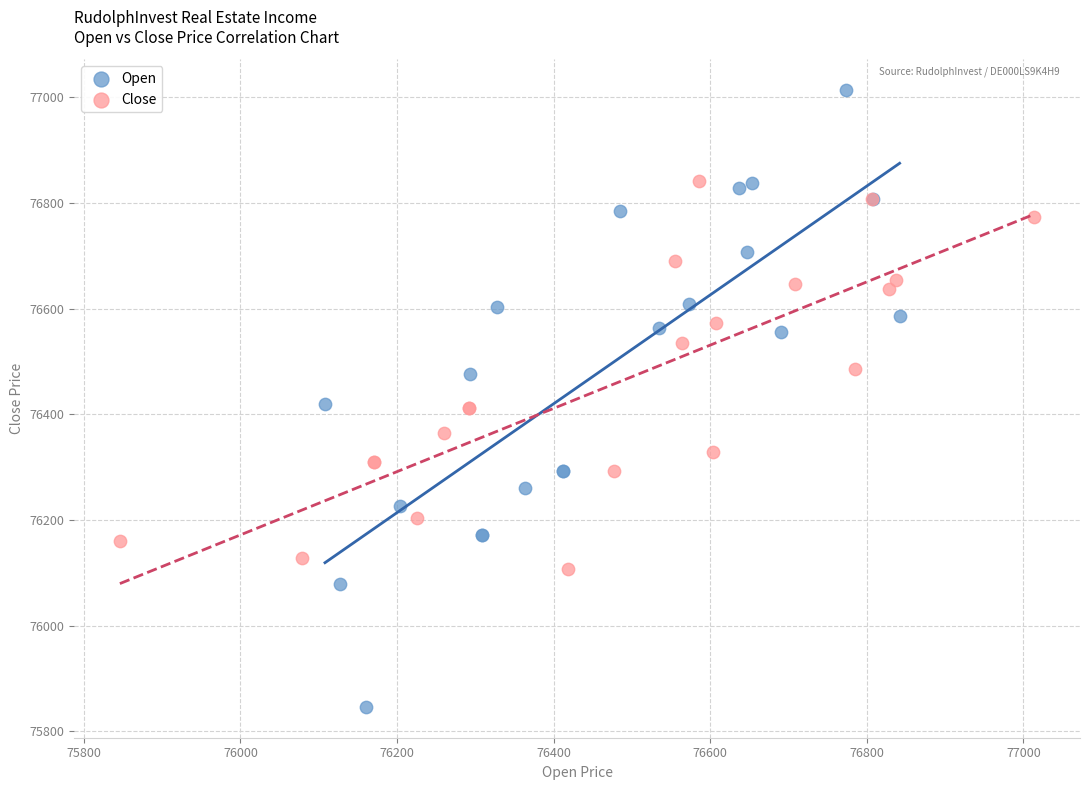

Which series contains the lowest Y value?

Open